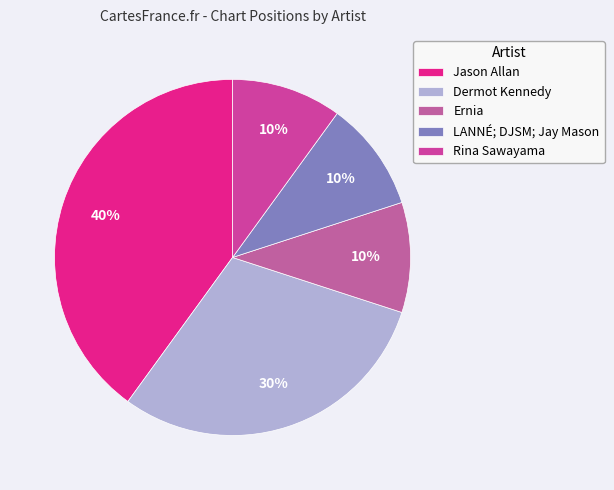

How many slices are in this pie chart?

5